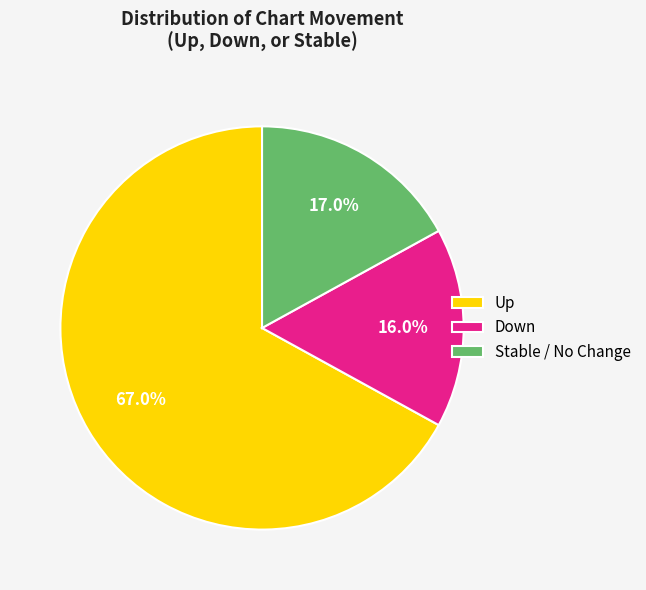

Which slice is the smallest?

Down